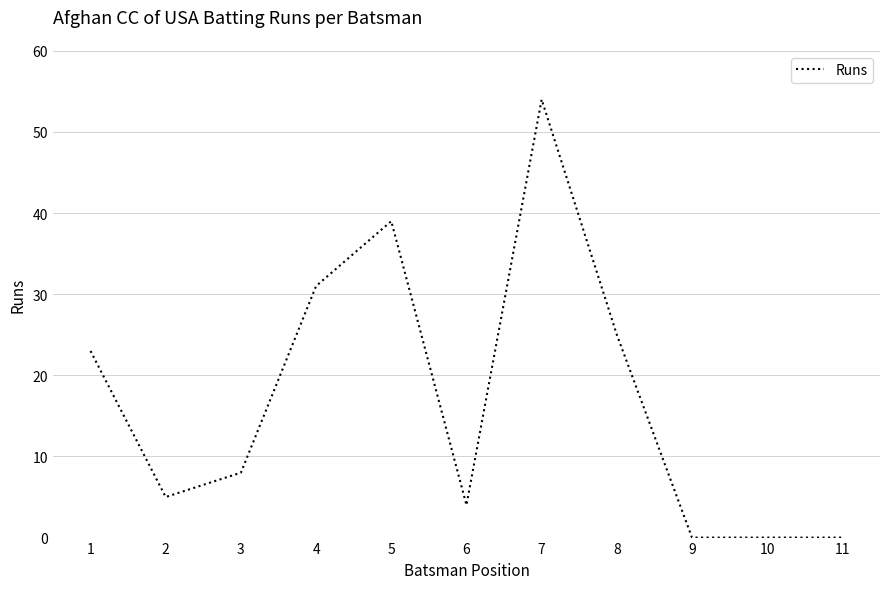

Reading left to right, list all the values displayed in this chart.

1=23	2=5	3=8	4=31	5=39	6=4	7=54	8=25	9=0	10=0	11=0